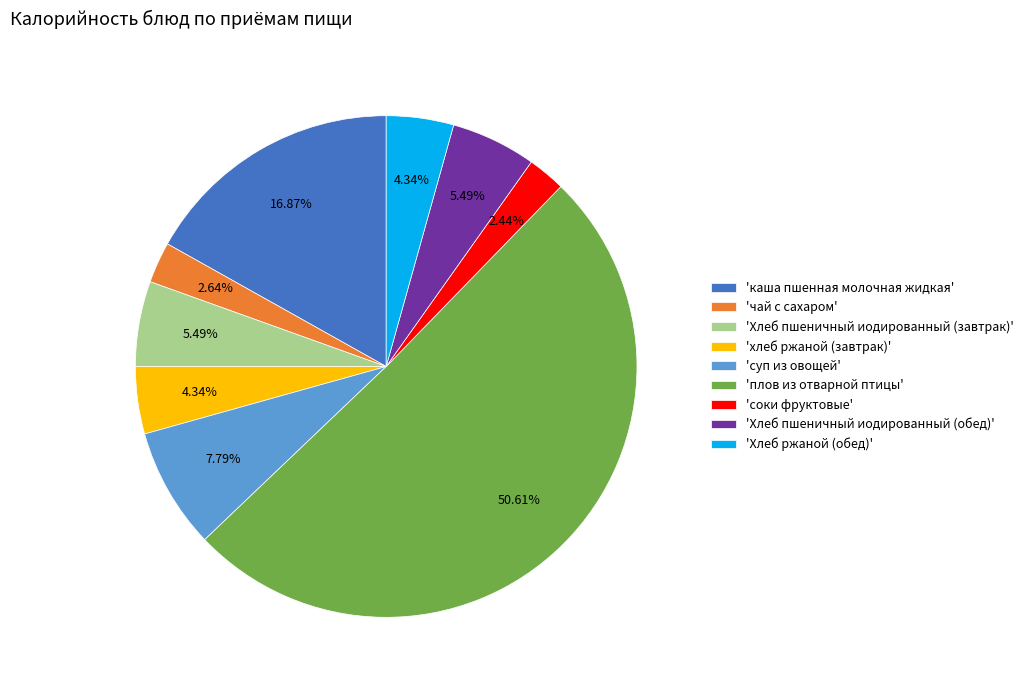

What is the ratio of the value at 'каша пшенная молочная жидкая' to the value at 'соки фруктовые'?

6.9